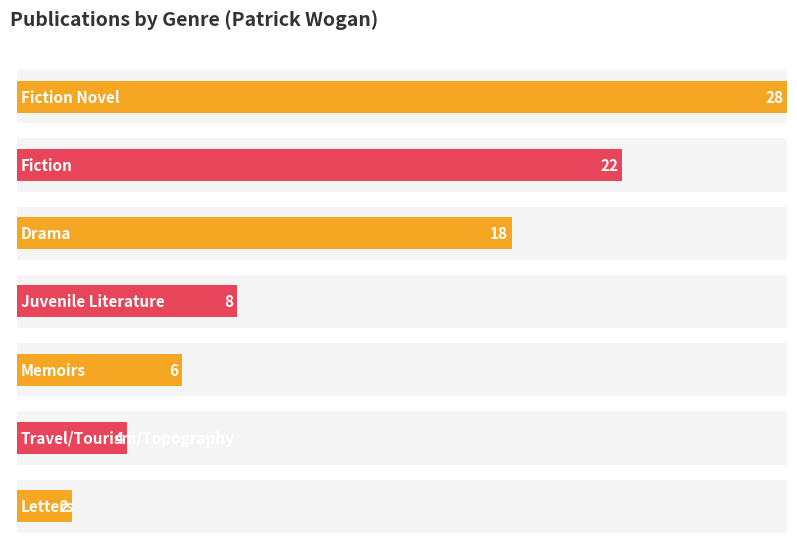

The value at Fiction is 22. True or false?

True